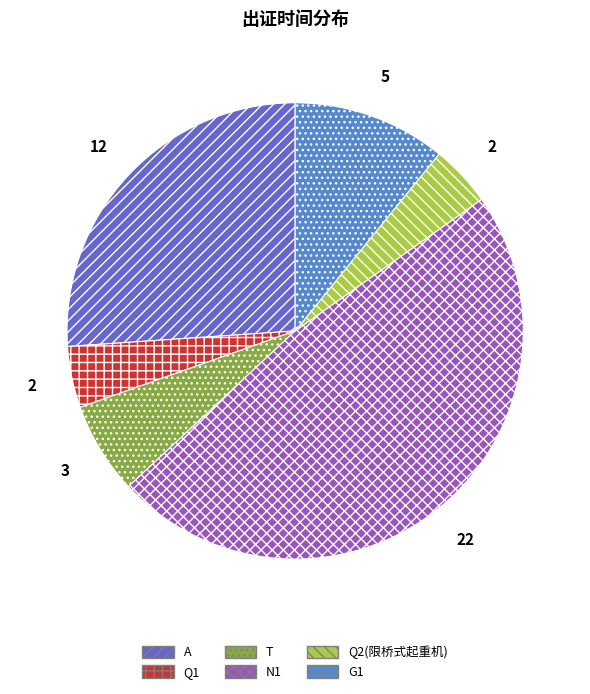

Do N1 and G1 together represent more than half of the pie?

Yes